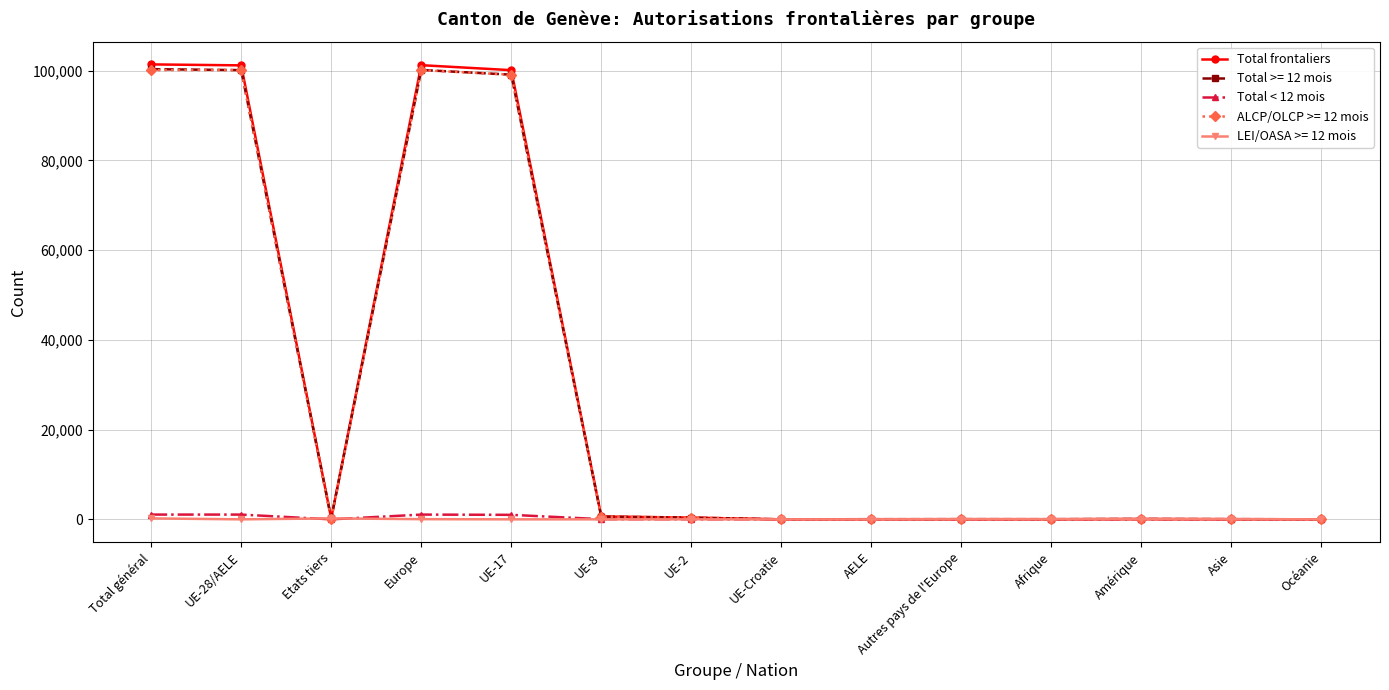

At which category does Total frontaliers reach its first local valley?

Etats tiers